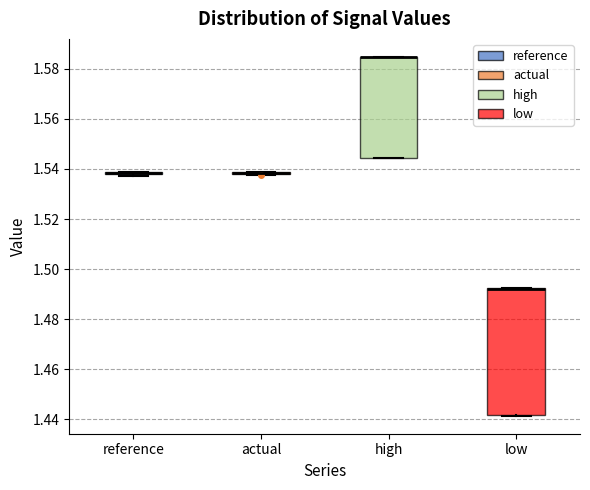

Reading left to right, transcribe this box plot: for each box, give where its median line is, the range the box spans, and where its two whiskers end, as read against the y-axis. The values are not printed on the chart, so give them approximately, as read against the axis.

reference: box collapsed to a line at 1.538, whiskers 1.538 to 1.538
actual: box collapsed to a line at 1.538, whiskers 1.538 to 1.538
high: median 1.584 (drawn on the box's upper edge), box 1.544 to 1.584, whiskers 1.544 to 1.584
low: median 1.492 (drawn on the box's upper edge), box 1.442 to 1.492, whiskers 1.442 to 1.492